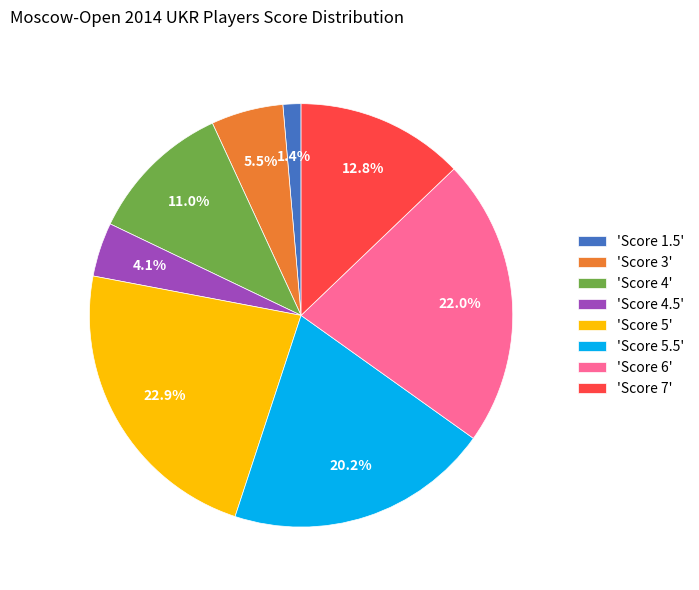

Which slice is the largest?

'Score 5'